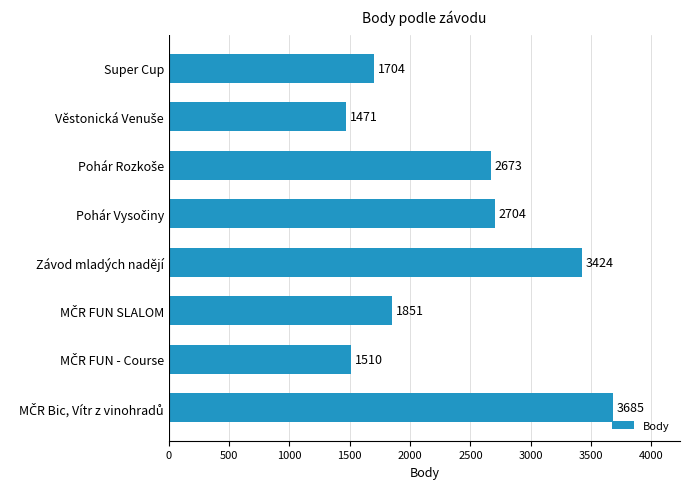

What is the average value?

2378